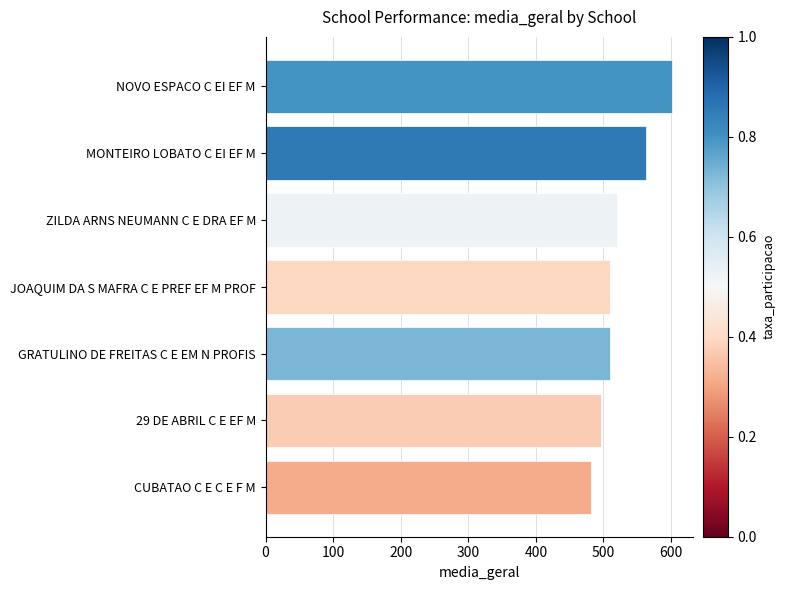

How many series are shown in this chart?

1